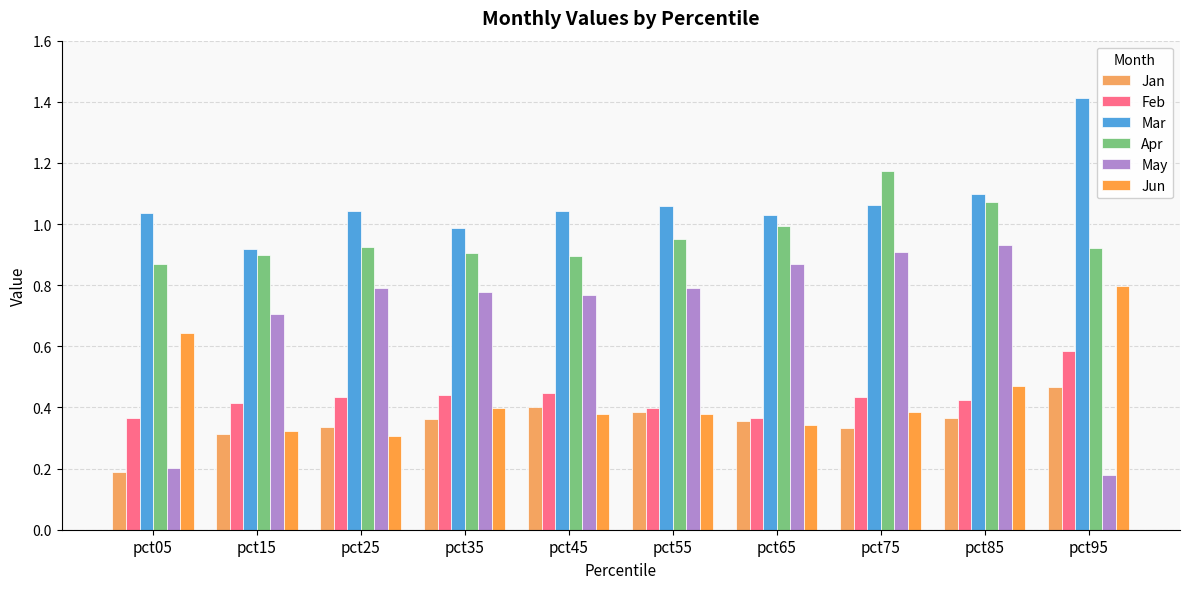

Count the number of data series in this chart.

6